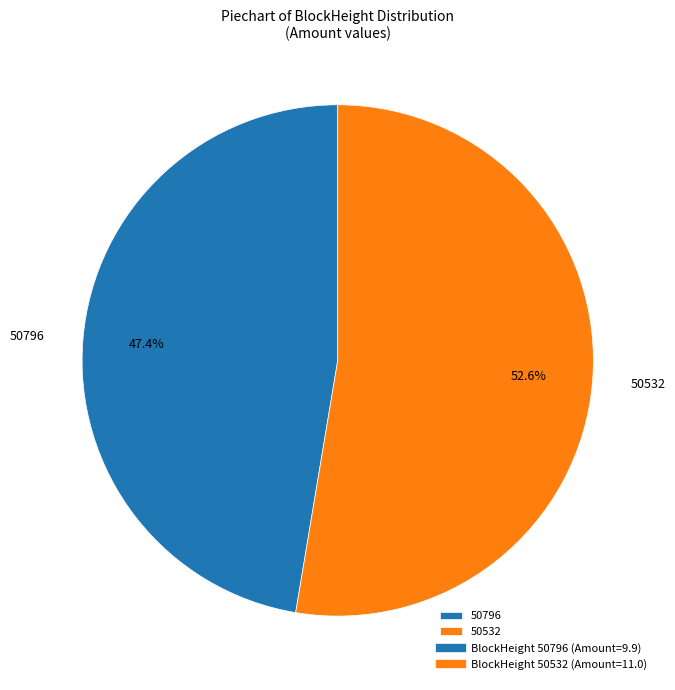

What percentage is the 50532 slice, to the nearest percent?

53%